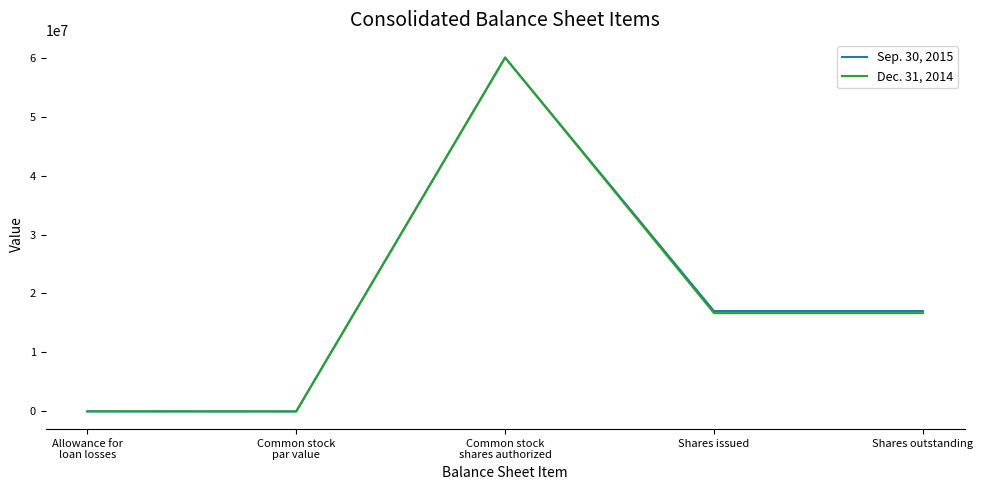

True or false: Dec. 31, 2014 has more than 1 interior local peaks.

False